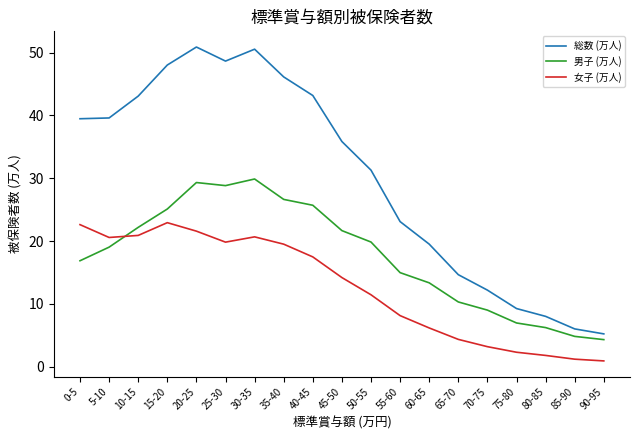

What is the difference between the maximum and minimum values in the 総数 (万人) series?

45.7